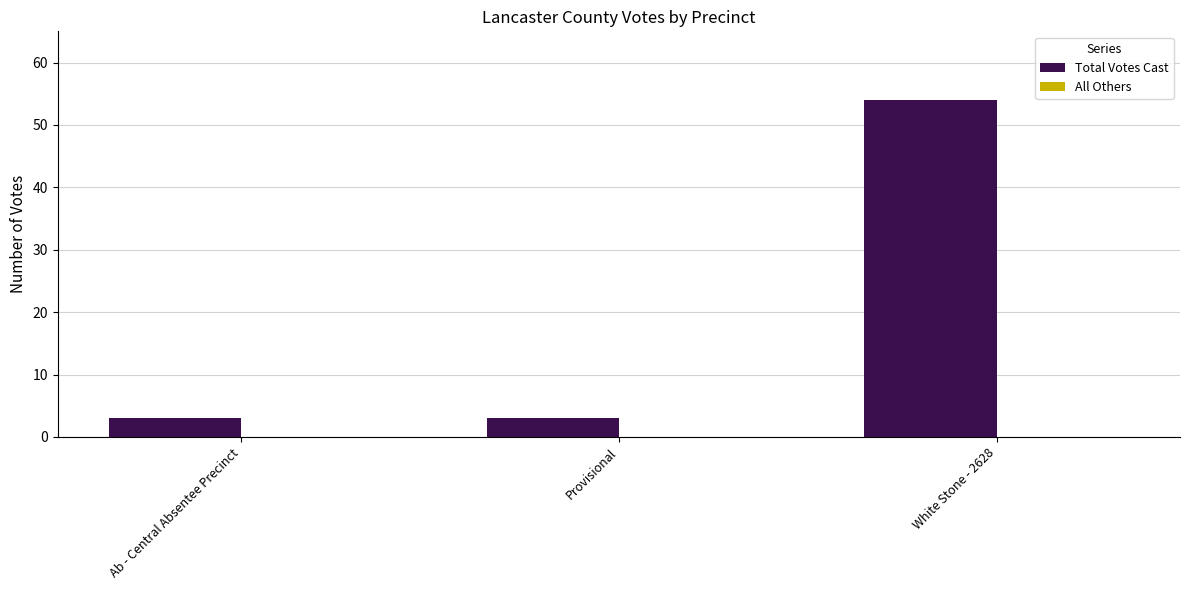

The value at Ab - Central Absentee Precinct is 3. True or false?

True